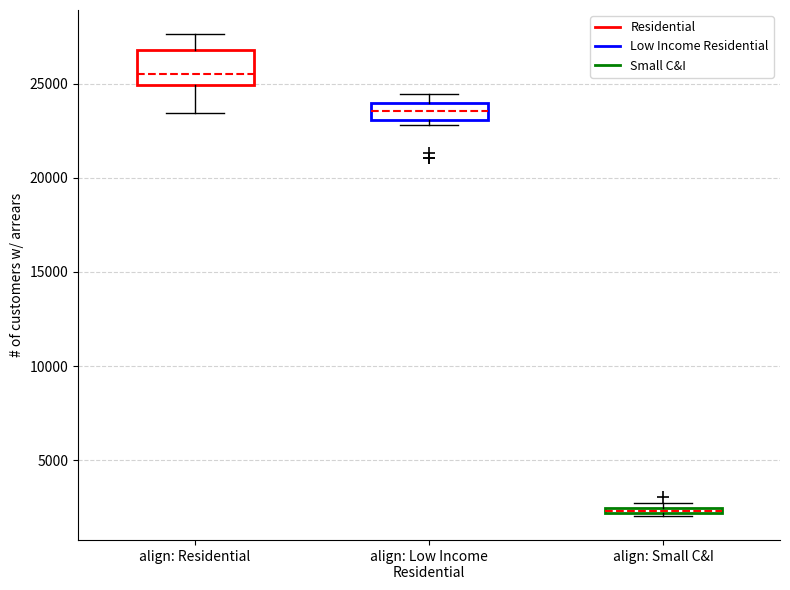

Where is the upper edge of the box for align: Residential on the y-axis? The values are not printed on the chart, so give them approximately, as read against the axis.

27000